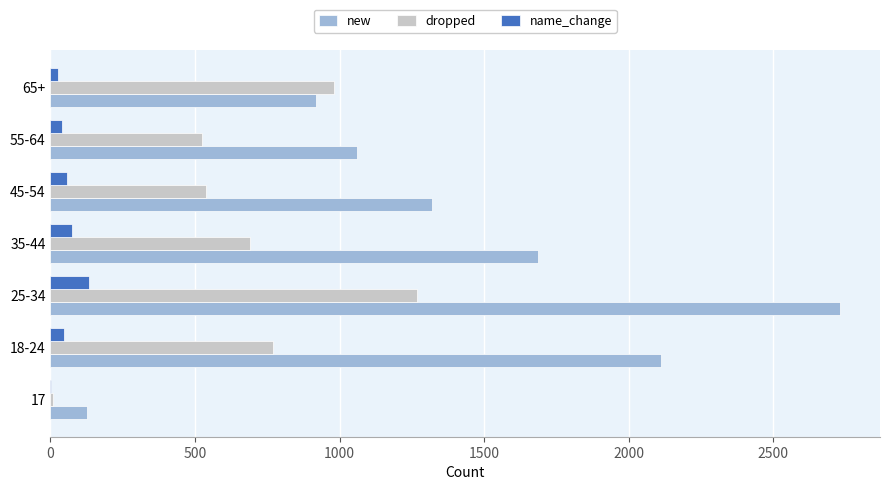

What is the sum of all name_change values?

383